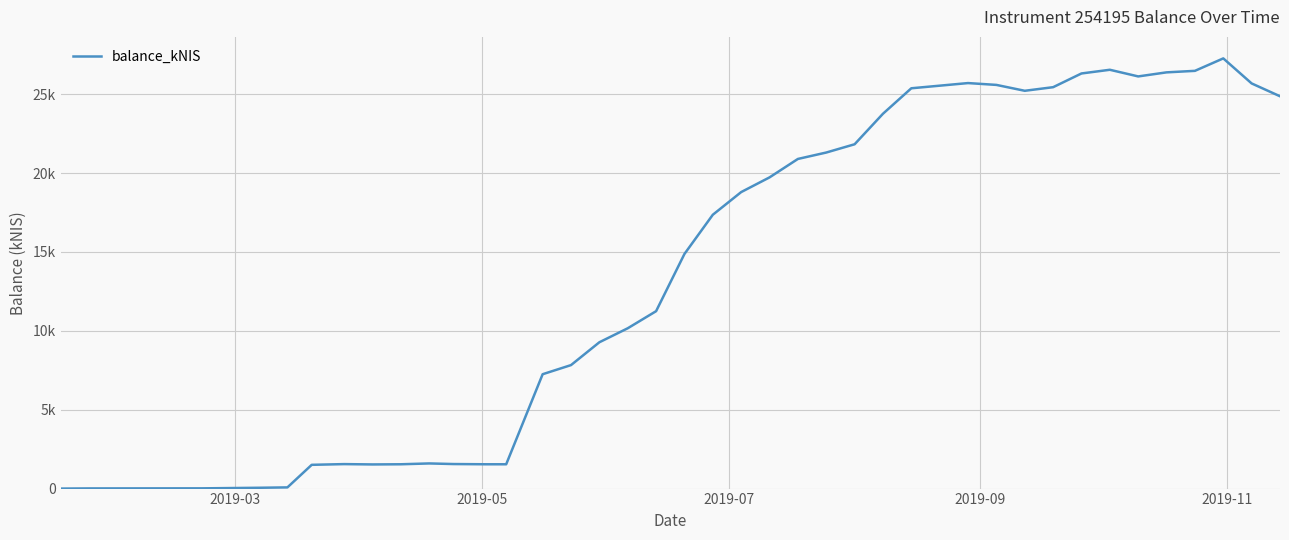

Does the chart display data point markers on the line(s)?

No